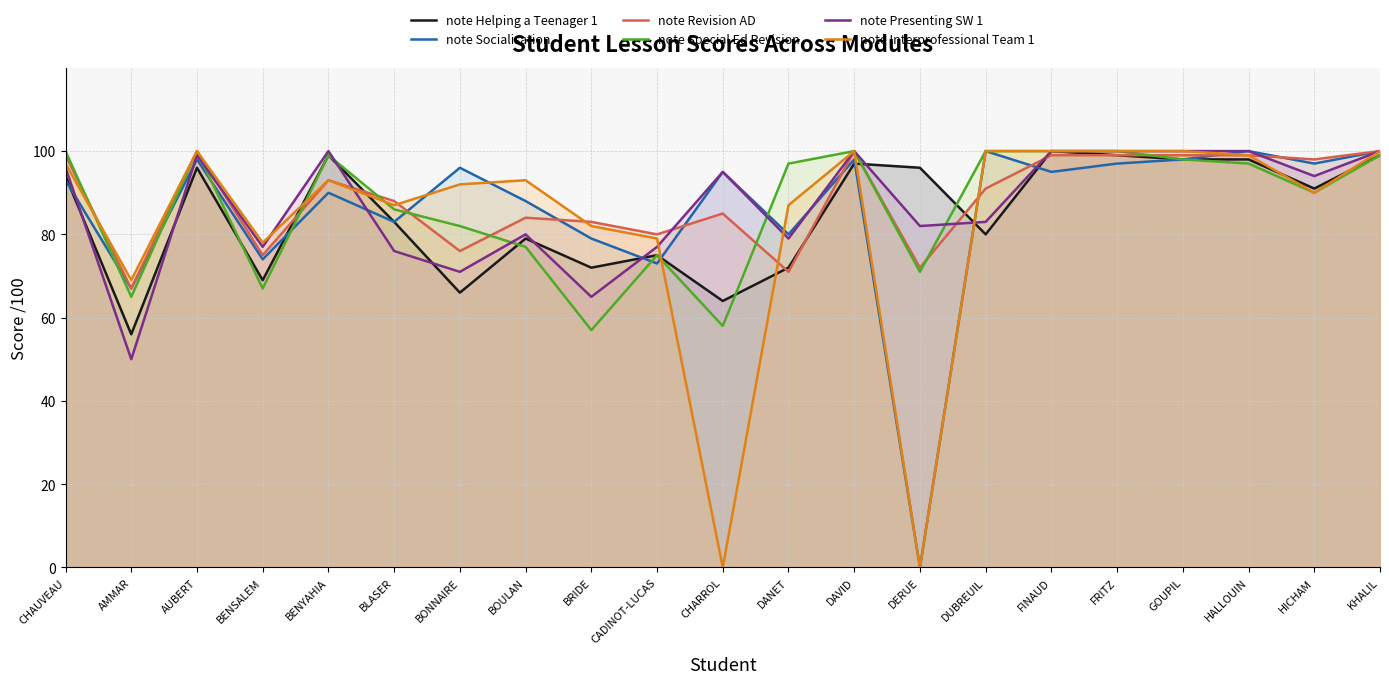

Where is the first local minimum for note Special Ed Revision?

AMMAR